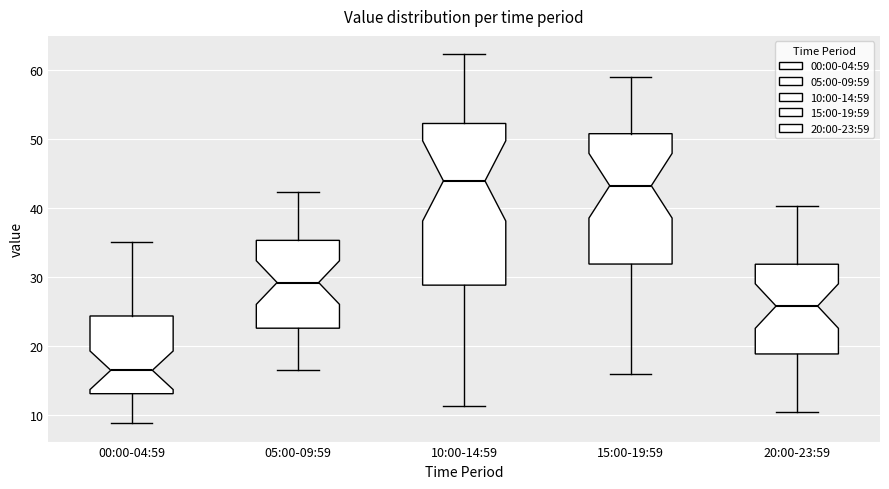

Comparing the boxes themselves (not the whiskers), which one is the tallest?

10:00-14:59